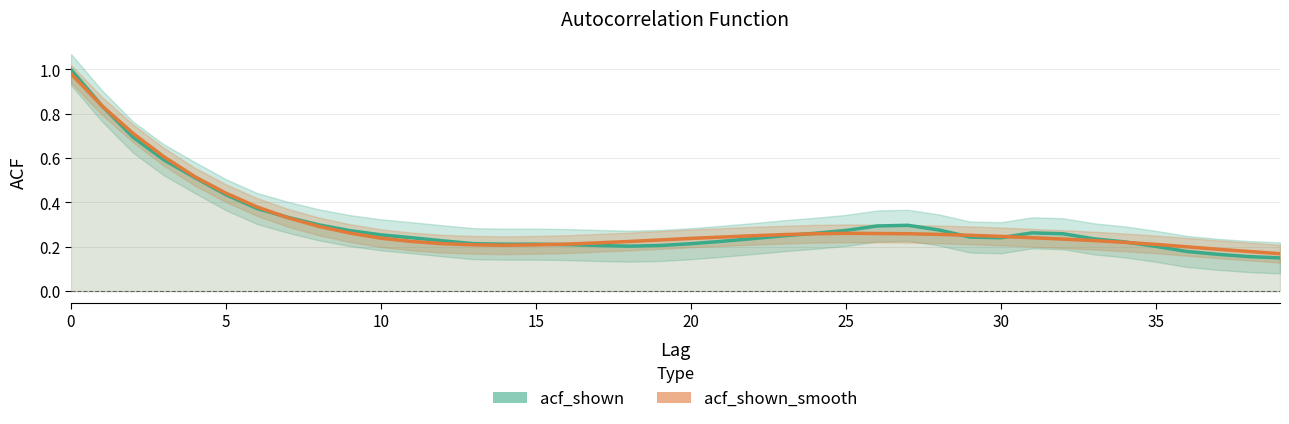

Reading right to left, extract all data points from this chart.

acf_shown: 0.1	0.2	0.2	0.2	0.2	0.2	0.2	0.3	0.3	0.2	0.2	0.3	0.3	0.3	0.3	0.3	0.2	0.2	0.2	0.2	0.2	0.2	0.2	0.2	0.2	0.2	0.2	0.2	0.2	0.3	0.3	0.3	0.3	0.4	0.4	0.5	0.6	0.7	0.8	1.0
acf_shown_smooth: 0.2	0.2	0.2	0.2	0.2	0.2	0.2	0.2	0.2	0.2	0.3	0.3	0.3	0.3	0.3	0.3	0.3	0.2	0.2	0.2	0.2	0.2	0.2	0.2	0.2	0.2	0.2	0.2	0.2	0.2	0.3	0.3	0.3	0.4	0.4	0.5	0.6	0.7	0.8	1.0